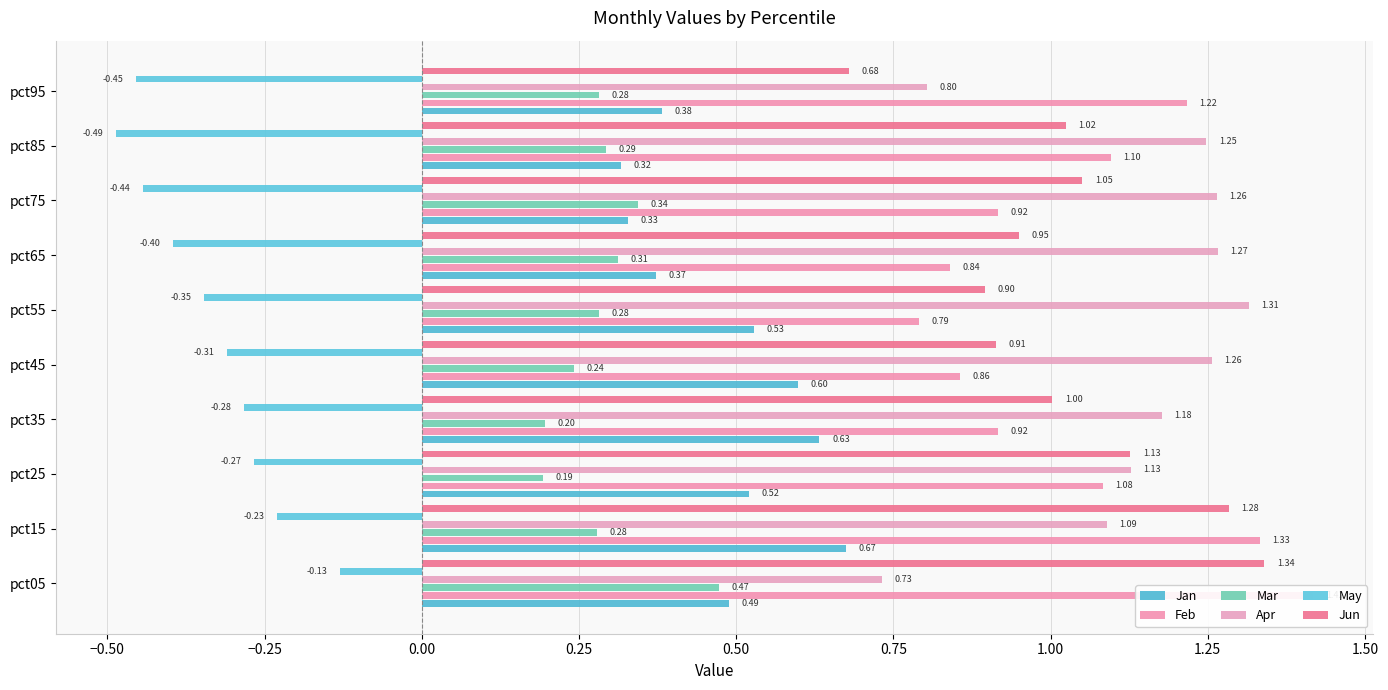

Reading left to right, extract all data points from this chart.

Jan: 0.5	0.7	0.5	0.6	0.6	0.5	0.4	0.3	0.3	0.4
Feb: 1.4	1.3	1.1	0.9	0.9	0.8	0.8	0.9	1.1	1.2
Mar: 0.5	0.3	0.2	0.2	0.2	0.3	0.3	0.3	0.3	0.3
Apr: 0.7	1.1	1.1	1.2	1.3	1.3	1.3	1.3	1.2	0.8
May: -0.1	-0.2	-0.3	-0.3	-0.3	-0.3	-0.4	-0.4	-0.5	-0.5
Jun: 1.3	1.3	1.1	1.0	0.9	0.9	0.9	1.1	1.0	0.7